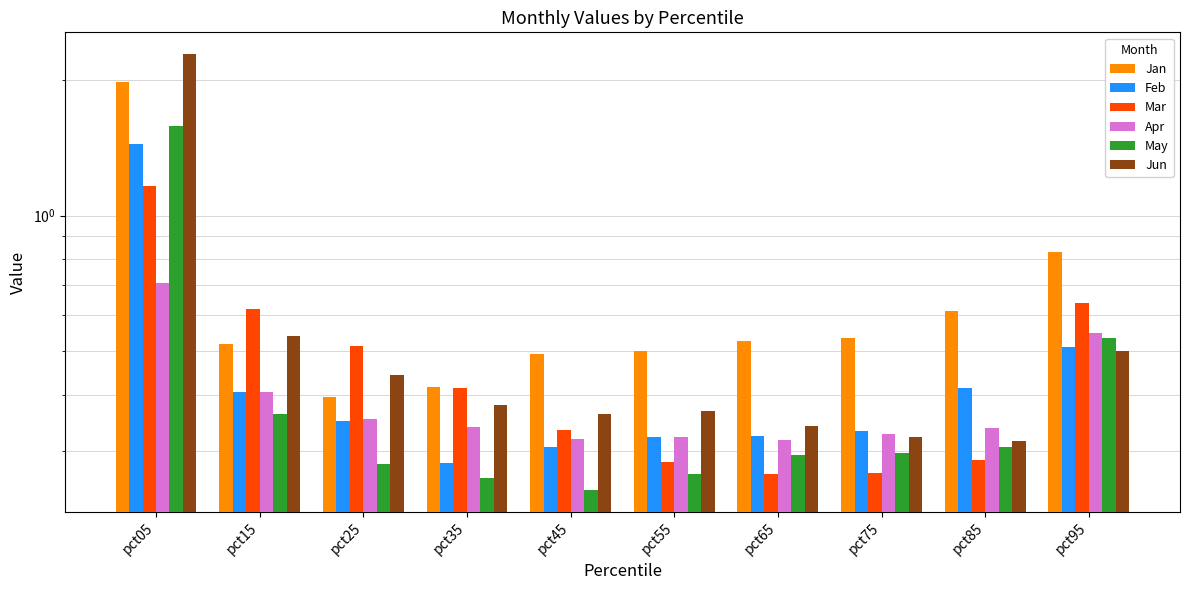

What is the difference between the Mar values at pct25 and pct95?

0.1